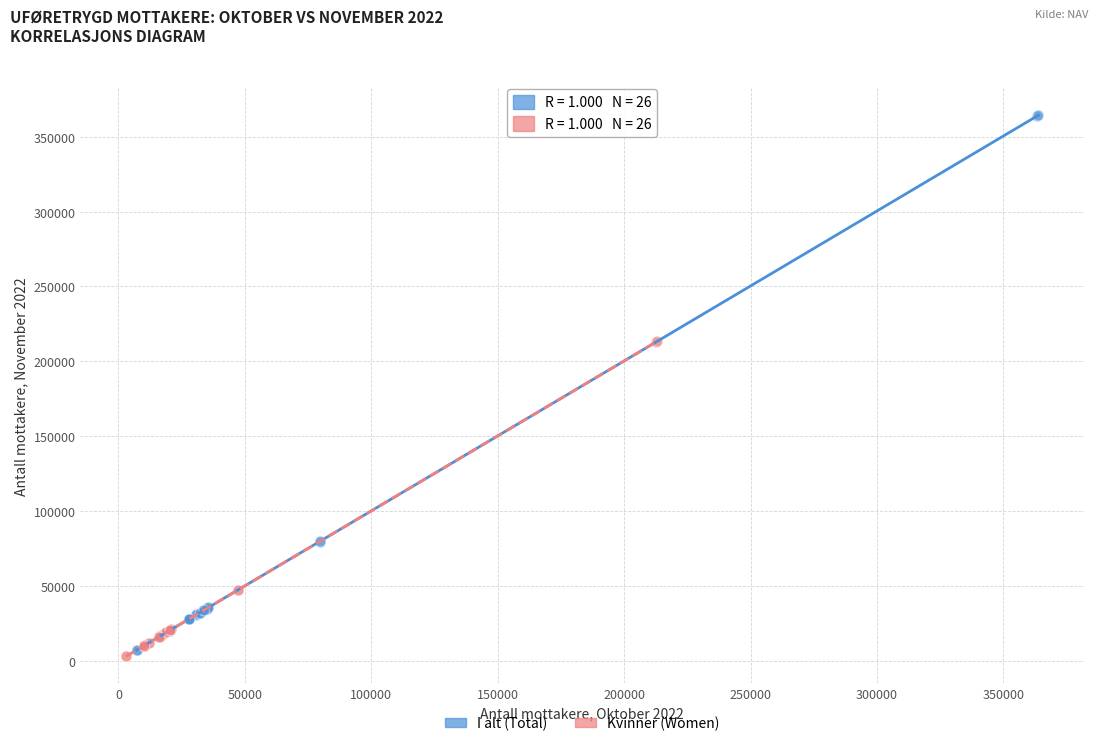

Which series reaches the maximum Y coordinate?

I alt (Total)